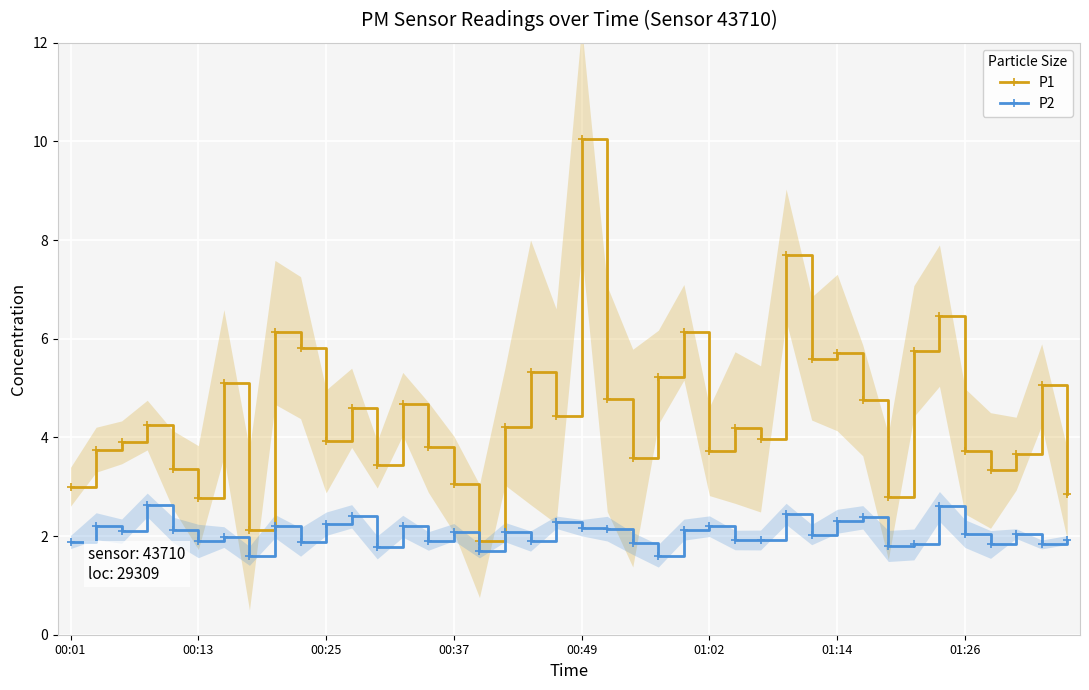

The value of P1 at 13 is 4.7. True or false?

True